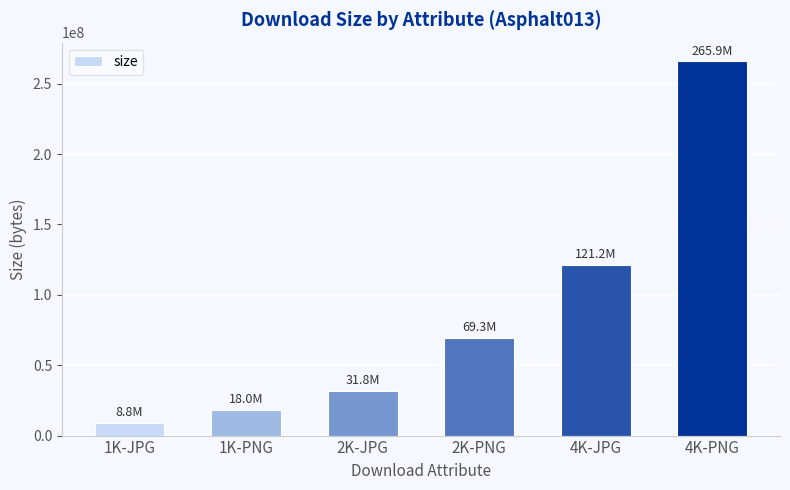

Does the chart contain any negative values?

No